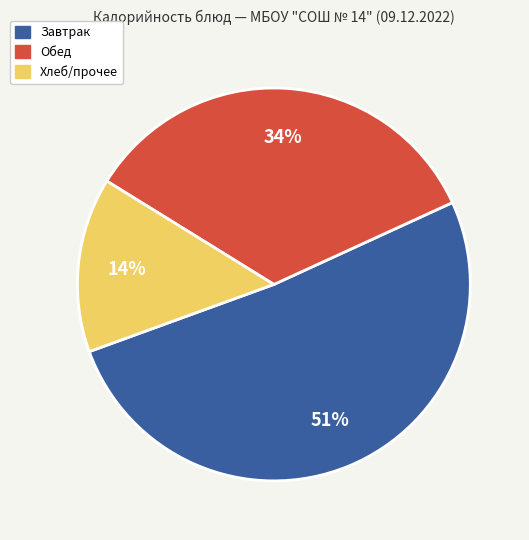

To the nearest percent, what is the difference between the largest and smallest slice percentages?

37%